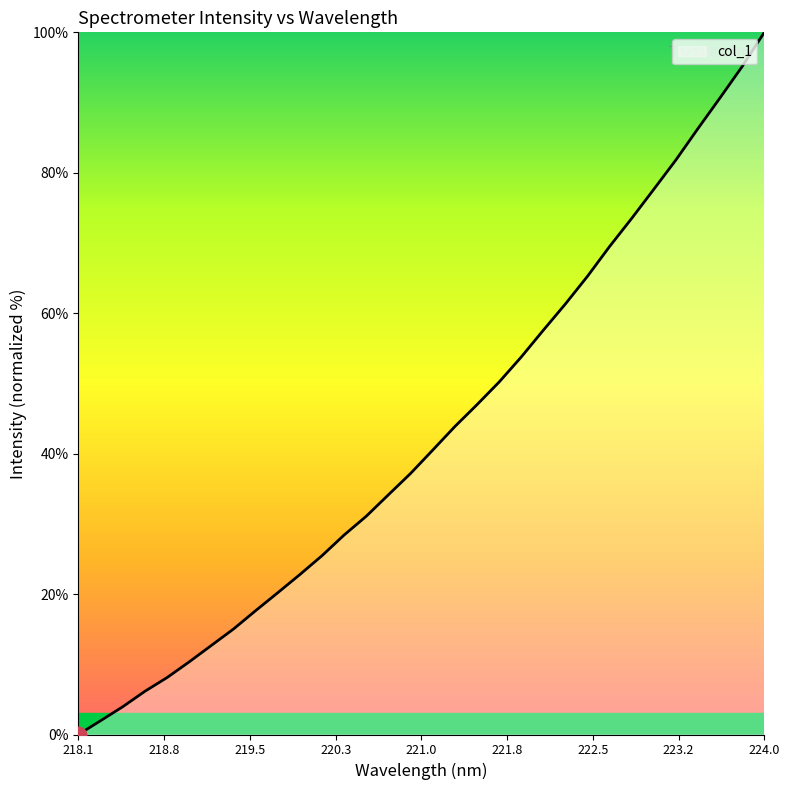

Does the chart have visible grid lines?

No